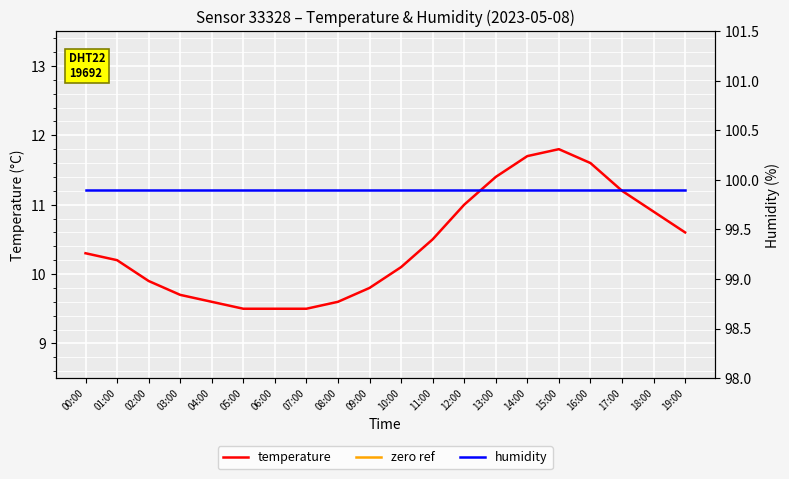

Which category has the highest value across all series?

00:00